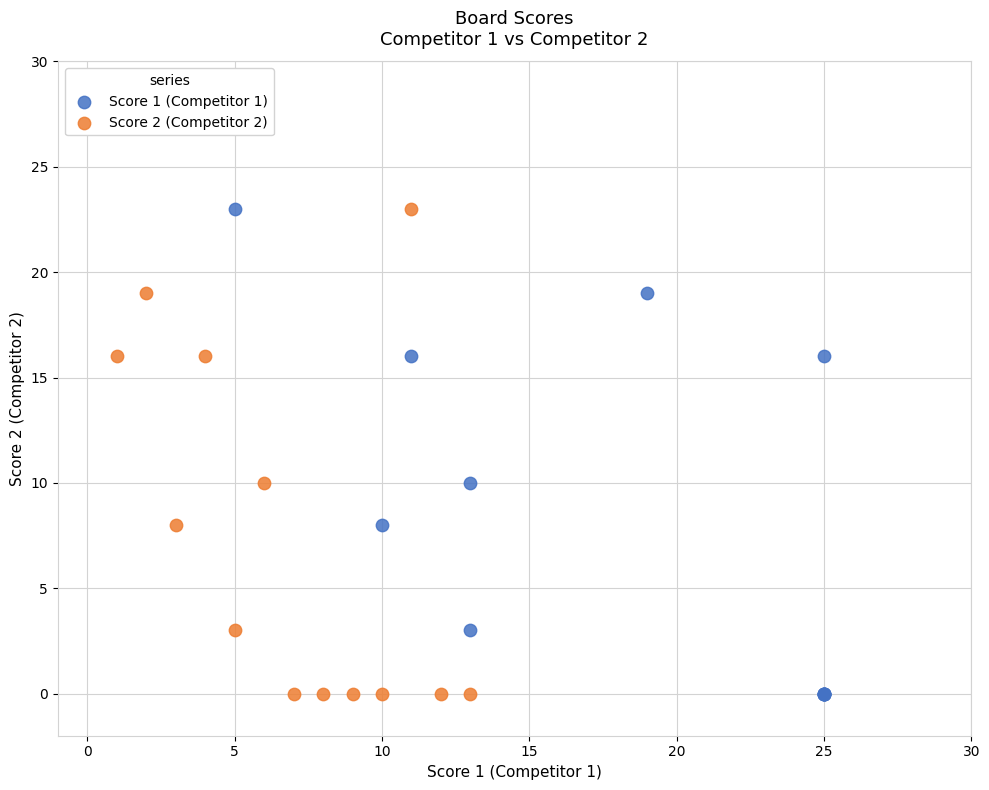

What are all the series names shown in the legend?

Score 1 (Competitor 1), Score 2 (Competitor 2)